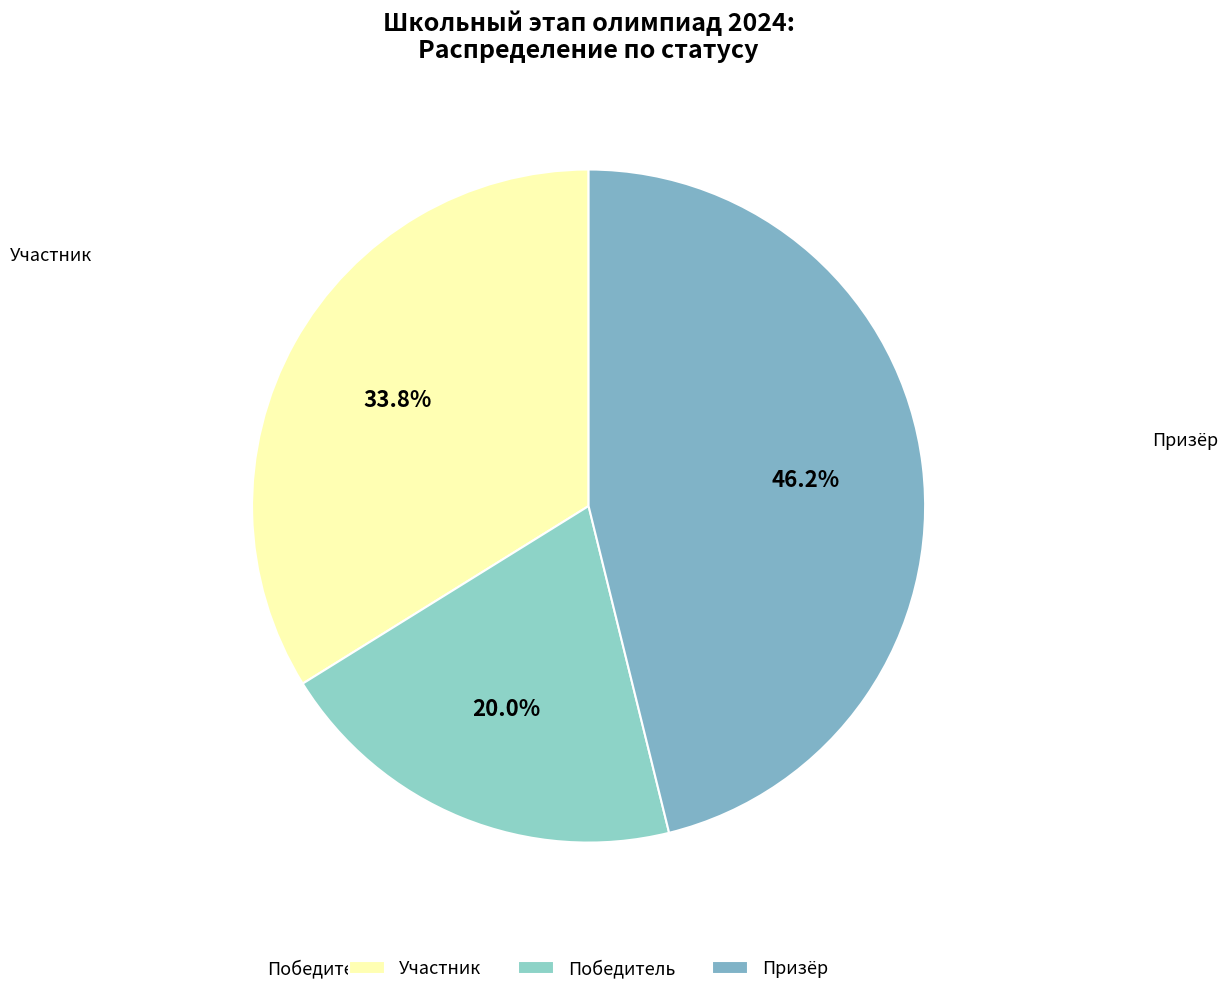

Is there a majority slice in this chart?

No